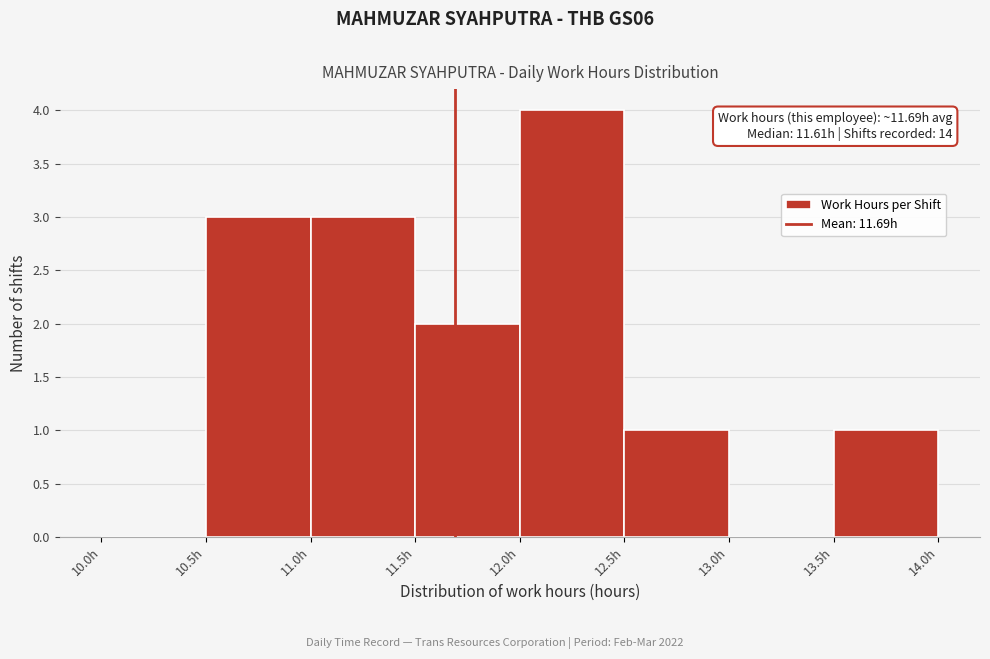

Which range on the x-axis has the tallest bar?

12.0 to 12.5